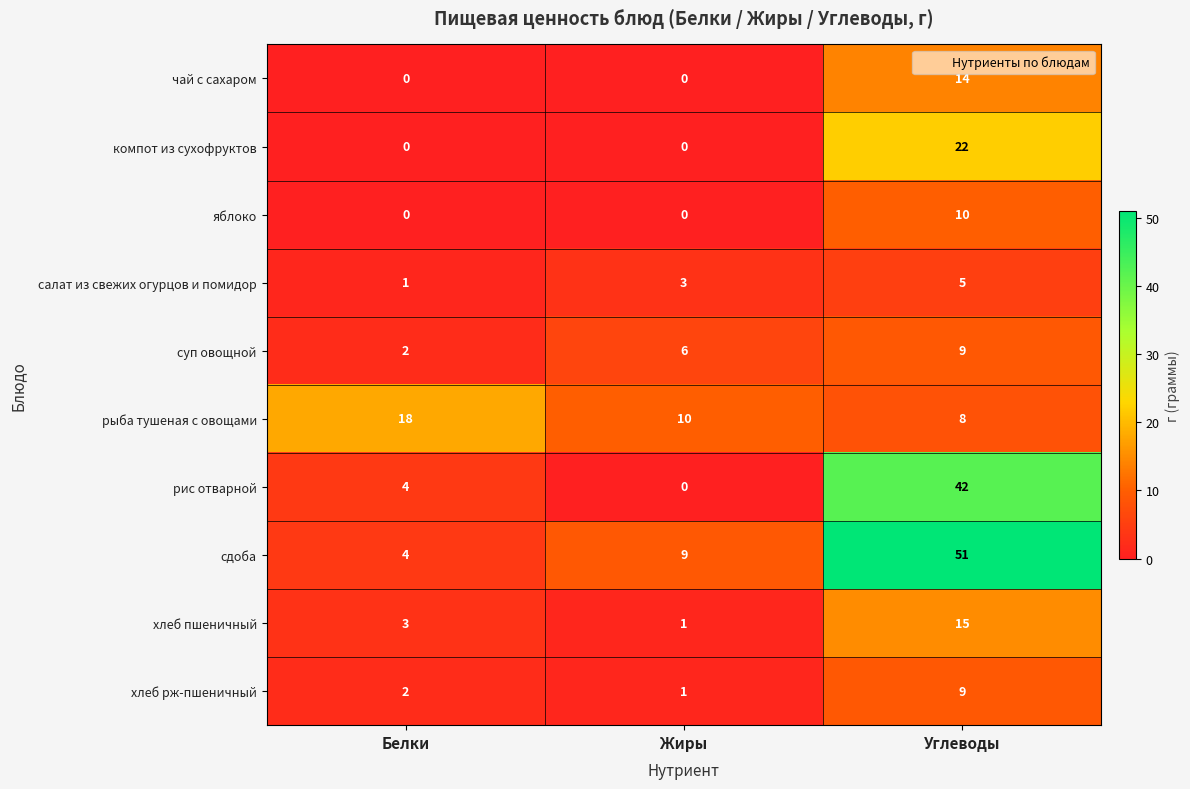

Rank the categories by салат из свежих огурцов и помидор value from highest to lowest.

Углеводы, Жиры, Белки